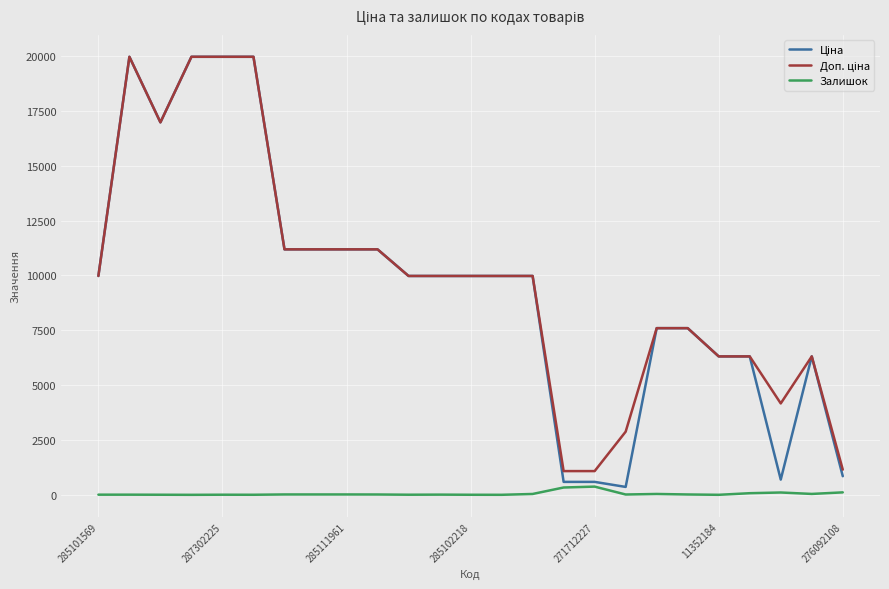

What is the greatest value displayed?

19964.2